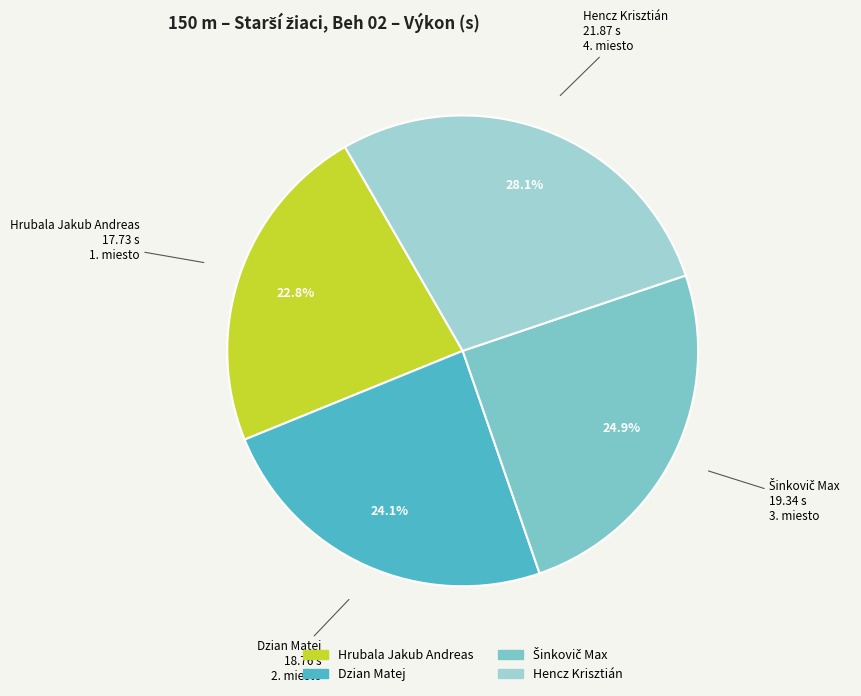

How many segments does this pie chart have?

4